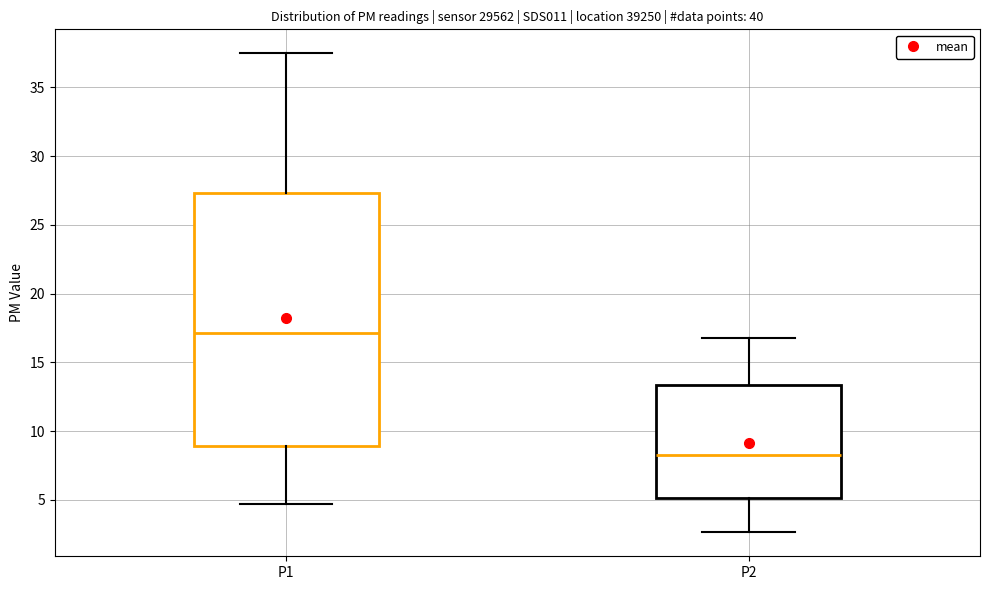

Which box's median line is the lowest?

P2